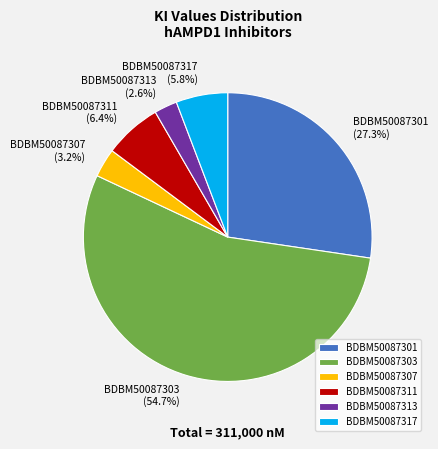

How many slices are in this pie chart?

6